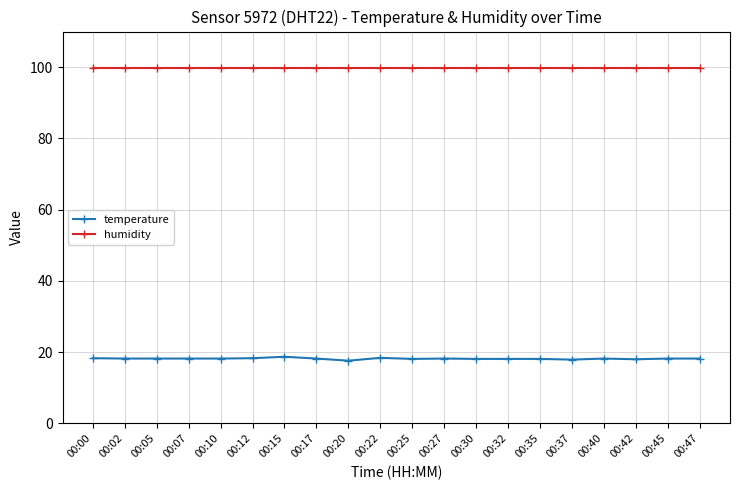

What is the spread (max minus min) of values at 00:22?

81.5